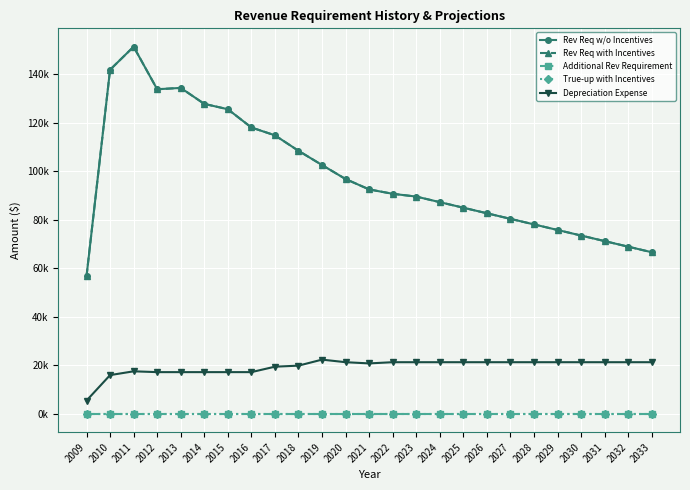

True or false: Rev Req with Incentives has a value of 140995.4 at 2027.

False